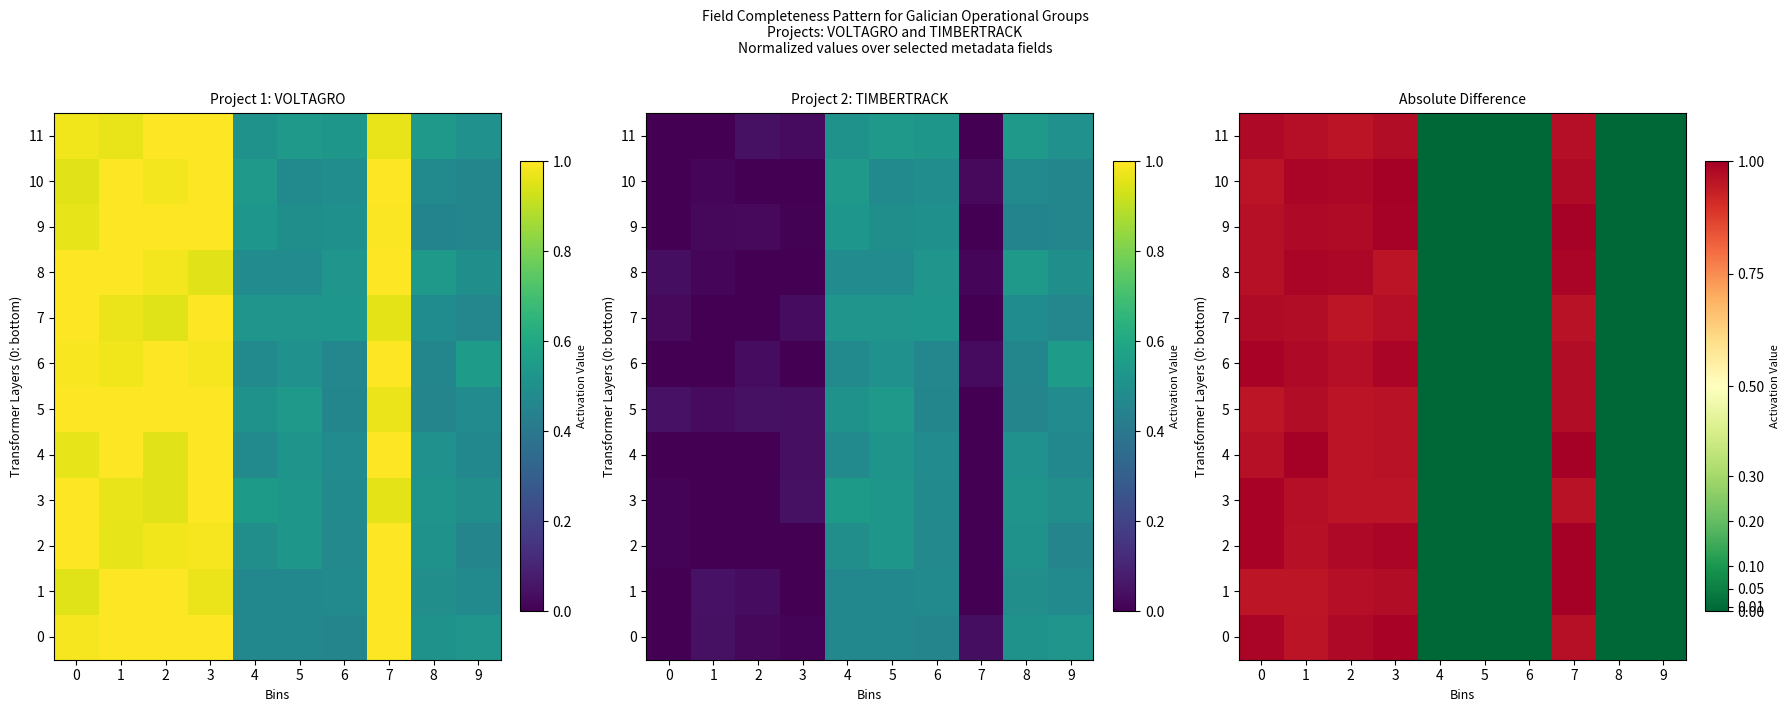

What is the greatest value displayed?

1.0